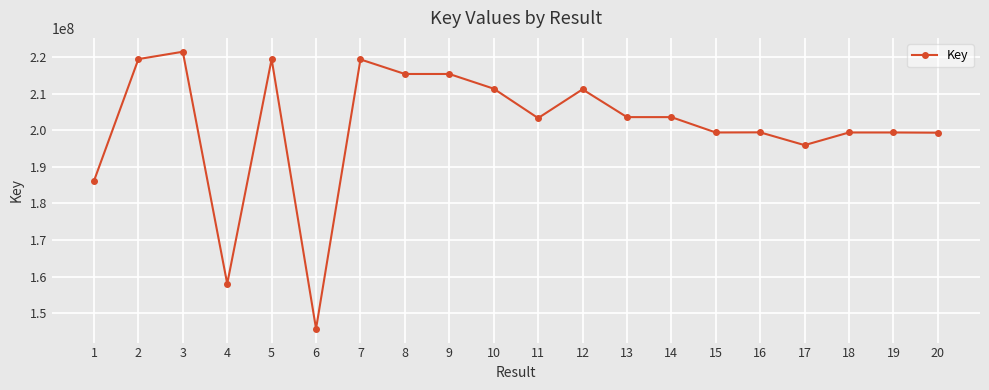

What is the sum of all values?

4025789726